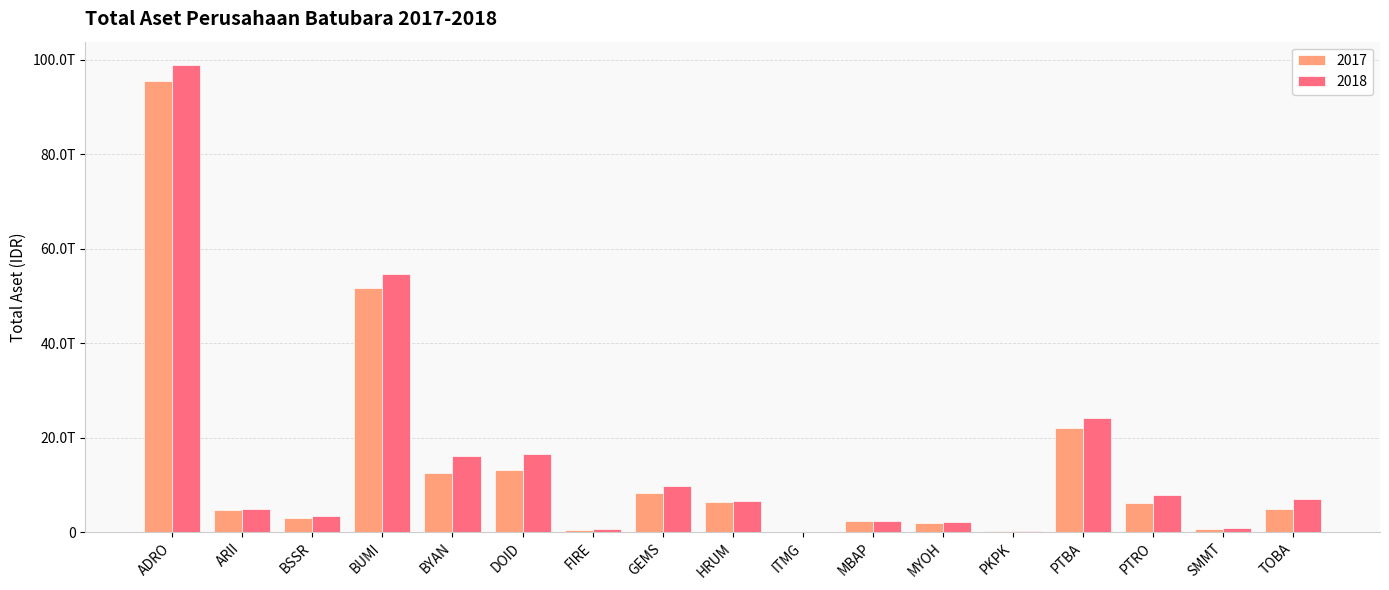

Is the value of 2018 at PTBA greater than the value of 2017 at ADRO?

No